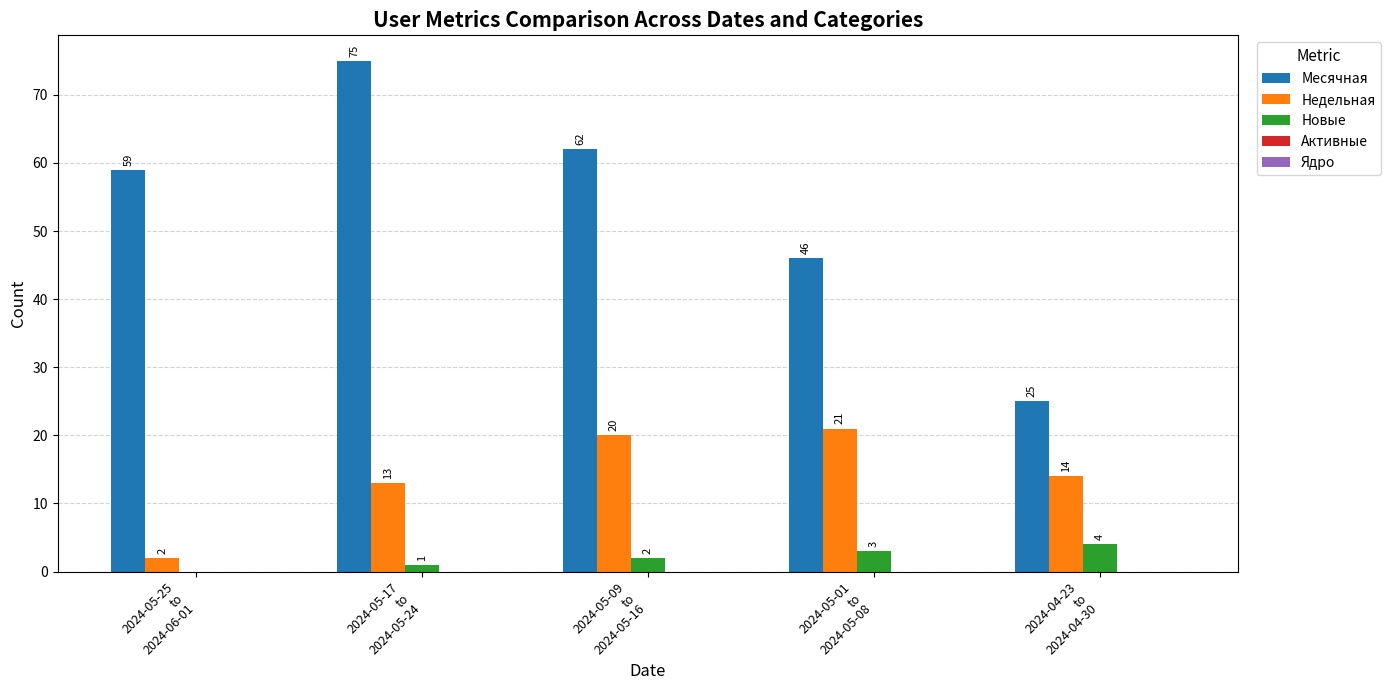

Which series has the largest total across all categories?

Месячная